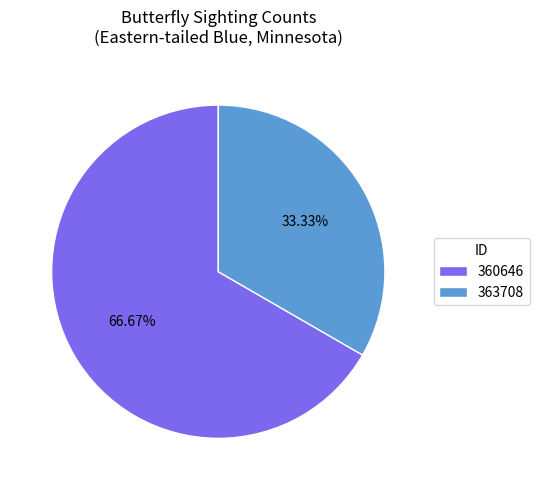

Is it true that 363708 is 22% of the pie?

False